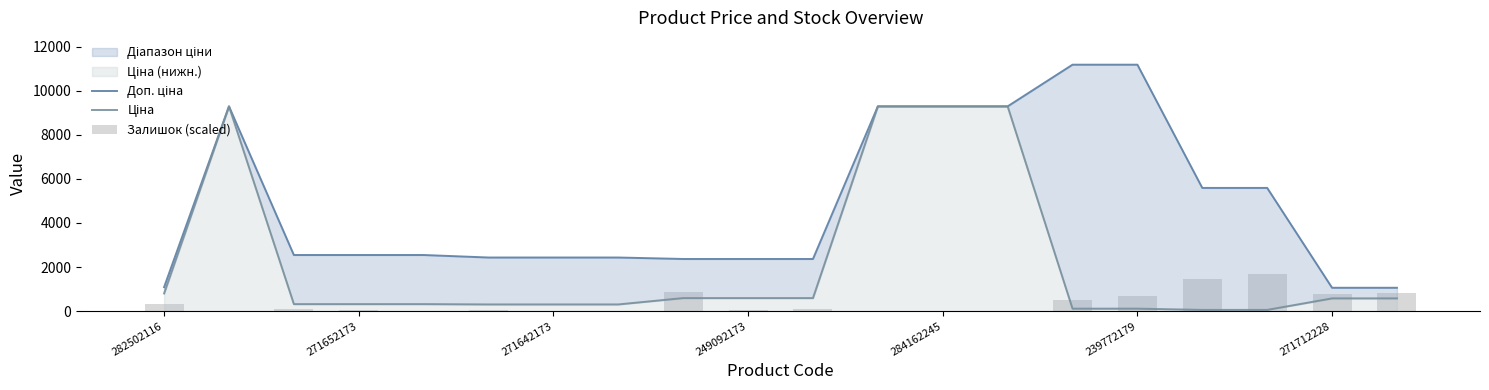

How many categories are shown in the chart?

20